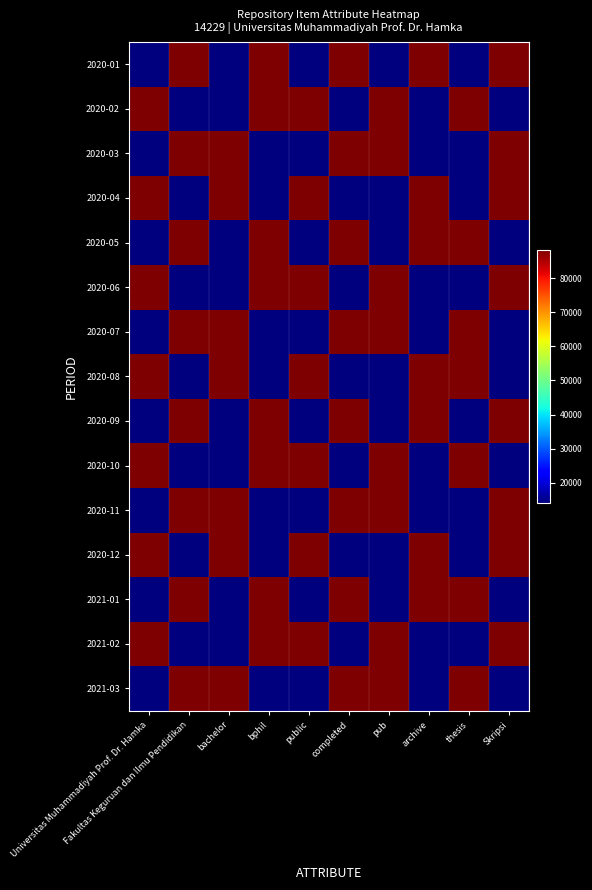

Reading left to right, list all the values displayed in this chart.

2020-01: Universitas Muhammadiyah Prof. Dr. Hamka=14229	Fakultas Keguruan dan Ilmu Pendidikan=88201	bachelor=14229	bphil=88201	public=14229	completed=88201	pub=14229	archive=88201	thesis=14229	Skripsi=88201
2020-02: Universitas Muhammadiyah Prof. Dr. Hamka=88201	Fakultas Keguruan dan Ilmu Pendidikan=14229	bachelor=14229	bphil=88201	public=88201	completed=14229	pub=88201	archive=14229	thesis=88201	Skripsi=14229
2020-03: Universitas Muhammadiyah Prof. Dr. Hamka=14229	Fakultas Keguruan dan Ilmu Pendidikan=88201	bachelor=88201	bphil=14229	public=14229	completed=88201	pub=88201	archive=14229	thesis=14229	Skripsi=88201
2020-04: Universitas Muhammadiyah Prof. Dr. Hamka=88201	Fakultas Keguruan dan Ilmu Pendidikan=14229	bachelor=88201	bphil=14229	public=88201	completed=14229	pub=14229	archive=88201	thesis=14229	Skripsi=88201
2020-05: Universitas Muhammadiyah Prof. Dr. Hamka=14229	Fakultas Keguruan dan Ilmu Pendidikan=88201	bachelor=14229	bphil=88201	public=14229	completed=88201	pub=14229	archive=88201	thesis=88201	Skripsi=14229
2020-06: Universitas Muhammadiyah Prof. Dr. Hamka=88201	Fakultas Keguruan dan Ilmu Pendidikan=14229	bachelor=14229	bphil=88201	public=88201	completed=14229	pub=88201	archive=14229	thesis=14229	Skripsi=88201
2020-07: Universitas Muhammadiyah Prof. Dr. Hamka=14229	Fakultas Keguruan dan Ilmu Pendidikan=88201	bachelor=88201	bphil=14229	public=14229	completed=88201	pub=88201	archive=14229	thesis=88201	Skripsi=14229
2020-08: Universitas Muhammadiyah Prof. Dr. Hamka=88201	Fakultas Keguruan dan Ilmu Pendidikan=14229	bachelor=88201	bphil=14229	public=88201	completed=14229	pub=14229	archive=88201	thesis=88201	Skripsi=14229
2020-09: Universitas Muhammadiyah Prof. Dr. Hamka=14229	Fakultas Keguruan dan Ilmu Pendidikan=88201	bachelor=14229	bphil=88201	public=14229	completed=88201	pub=14229	archive=88201	thesis=14229	Skripsi=88201
2020-10: Universitas Muhammadiyah Prof. Dr. Hamka=88201	Fakultas Keguruan dan Ilmu Pendidikan=14229	bachelor=14229	bphil=88201	public=88201	completed=14229	pub=88201	archive=14229	thesis=88201	Skripsi=14229
2020-11: Universitas Muhammadiyah Prof. Dr. Hamka=14229	Fakultas Keguruan dan Ilmu Pendidikan=88201	bachelor=88201	bphil=14229	public=14229	completed=88201	pub=88201	archive=14229	thesis=14229	Skripsi=88201
2020-12: Universitas Muhammadiyah Prof. Dr. Hamka=88201	Fakultas Keguruan dan Ilmu Pendidikan=14229	bachelor=88201	bphil=14229	public=88201	completed=14229	pub=14229	archive=88201	thesis=14229	Skripsi=88201
2021-01: Universitas Muhammadiyah Prof. Dr. Hamka=14229	Fakultas Keguruan dan Ilmu Pendidikan=88201	bachelor=14229	bphil=88201	public=14229	completed=88201	pub=14229	archive=88201	thesis=88201	Skripsi=14229
2021-02: Universitas Muhammadiyah Prof. Dr. Hamka=88201	Fakultas Keguruan dan Ilmu Pendidikan=14229	bachelor=14229	bphil=88201	public=88201	completed=14229	pub=88201	archive=14229	thesis=14229	Skripsi=88201
2021-03: Universitas Muhammadiyah Prof. Dr. Hamka=14229	Fakultas Keguruan dan Ilmu Pendidikan=88201	bachelor=88201	bphil=14229	public=14229	completed=88201	pub=88201	archive=14229	thesis=88201	Skripsi=14229